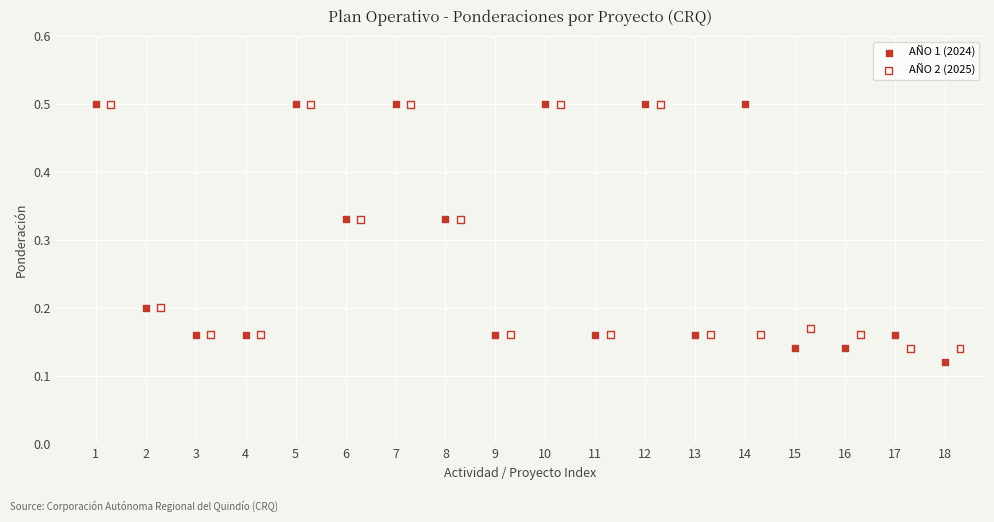

What are all the series names shown in the legend?

AÑO 1 (2024), AÑO 2 (2025)